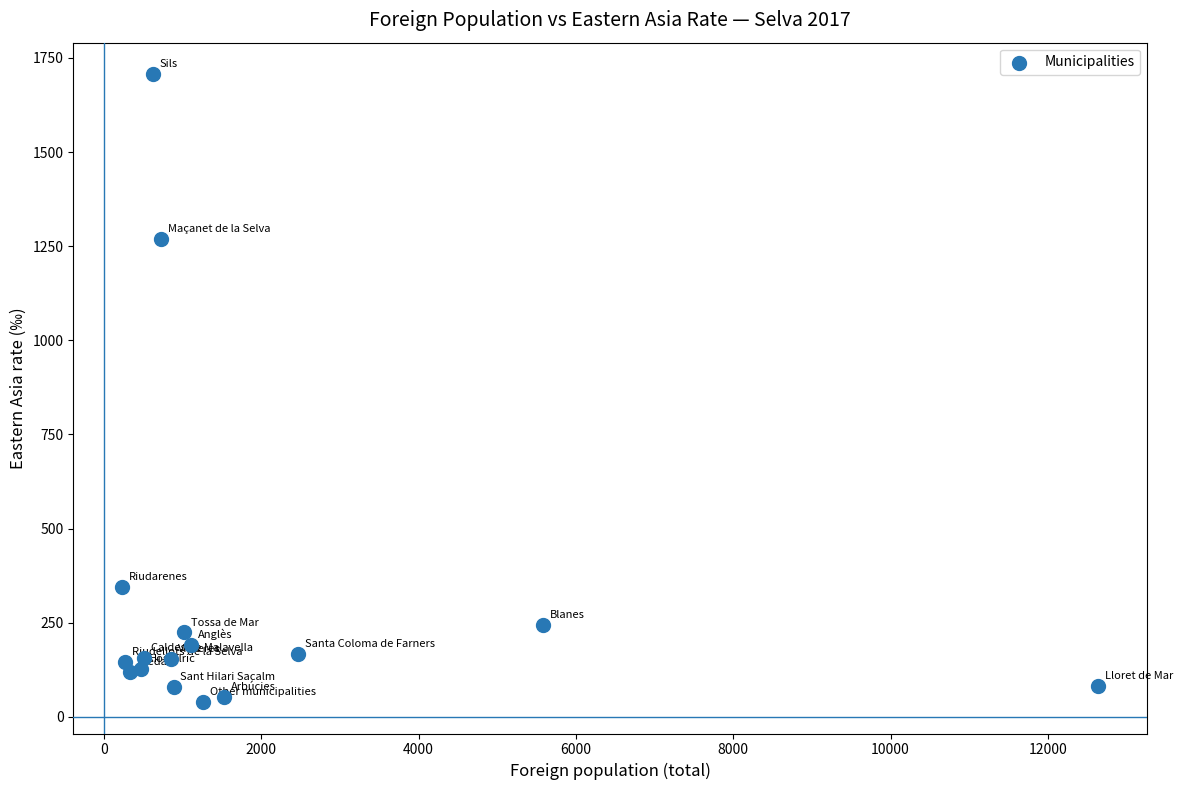

What Y value in the scatter plot is closest to 873?

1270